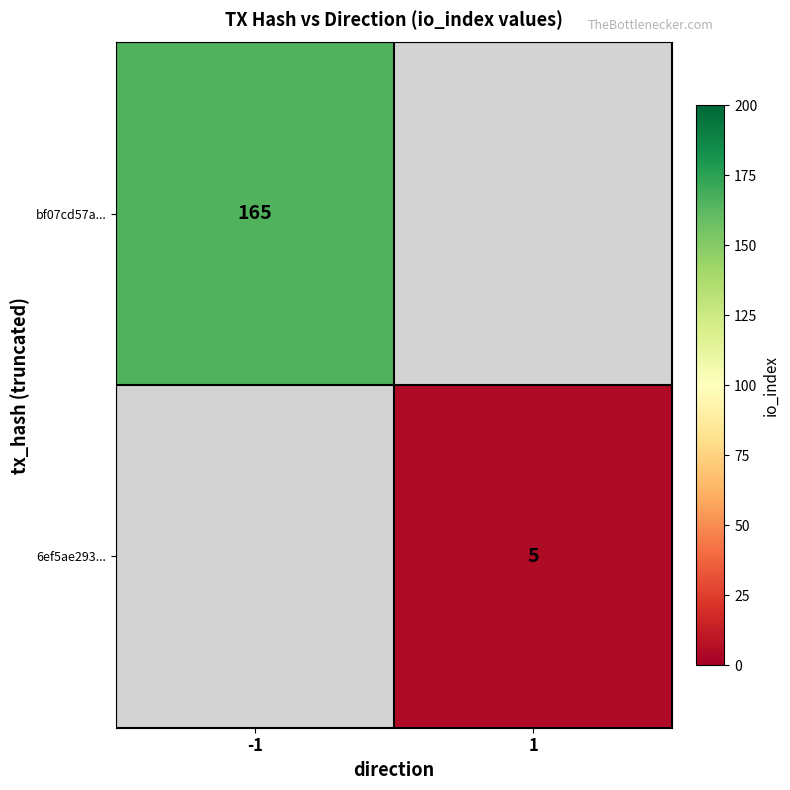

Count the number of data series in this chart.

2